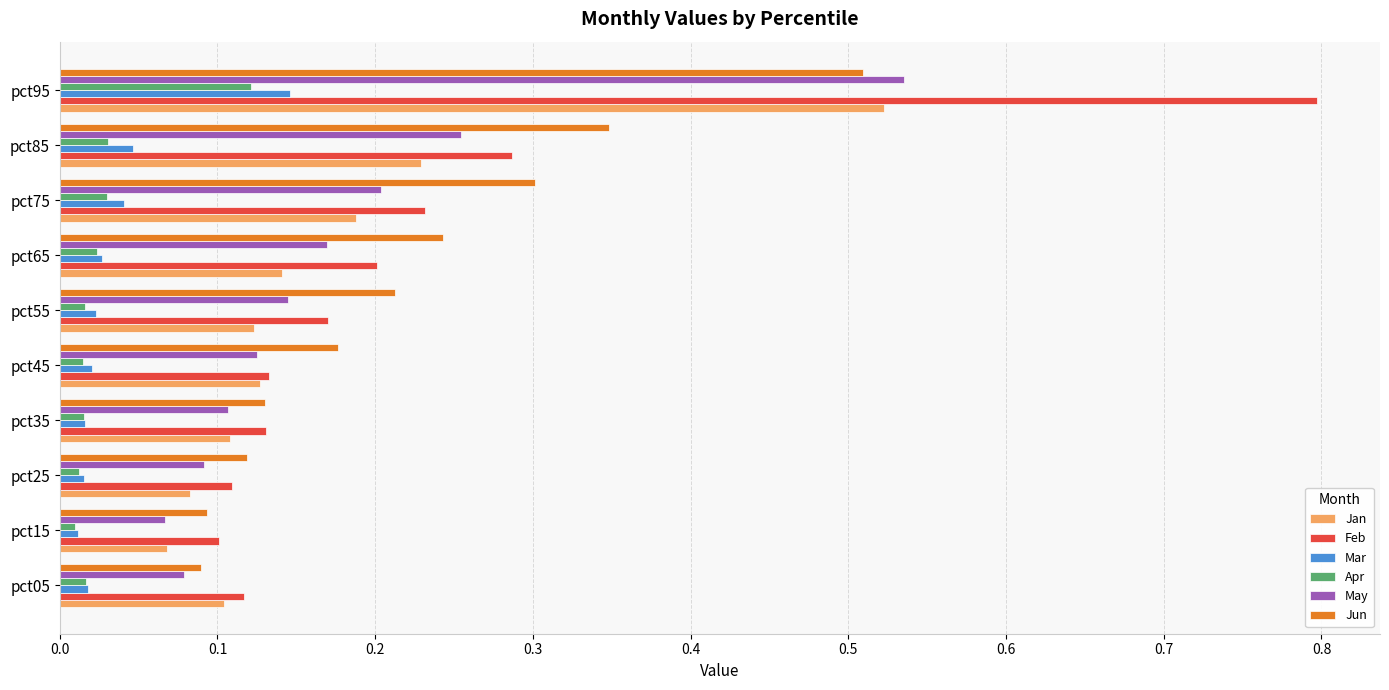

How many Jun values are between 0 and 1?

10